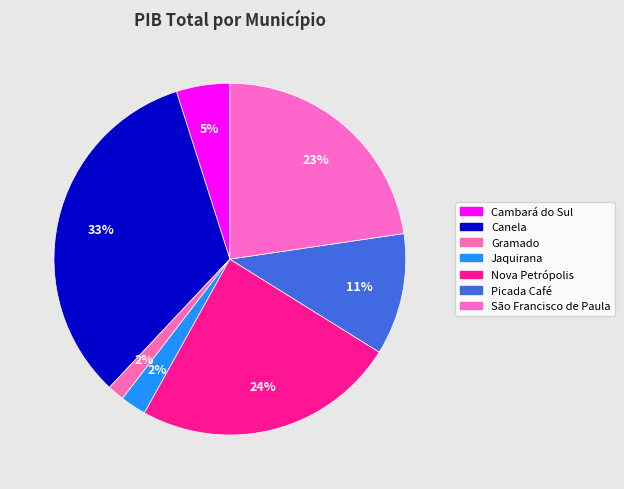

Combined, what portion of the pie is Nova Petrópolis and São Francisco de Paula?

46.9%